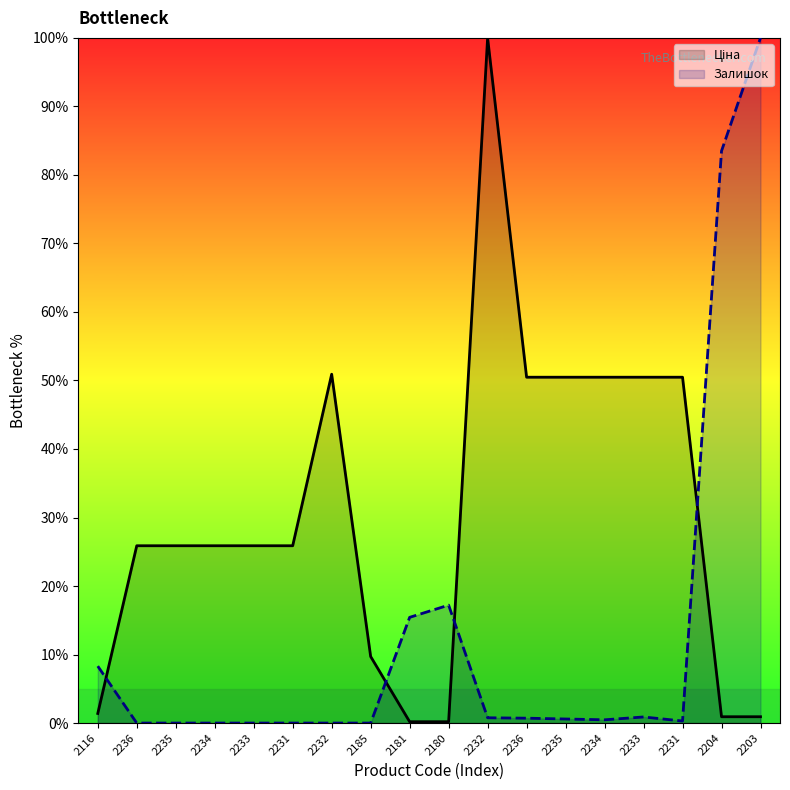

What is the difference between the Ціна values at 2234 and 2204?

49.6